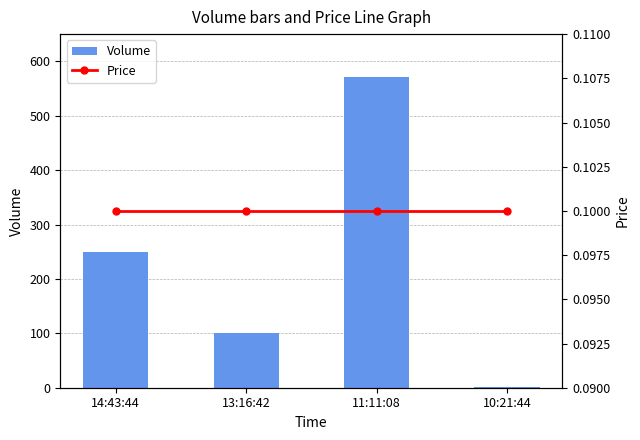

Rank the series by their average value, from highest to lowest.

Volume, Price